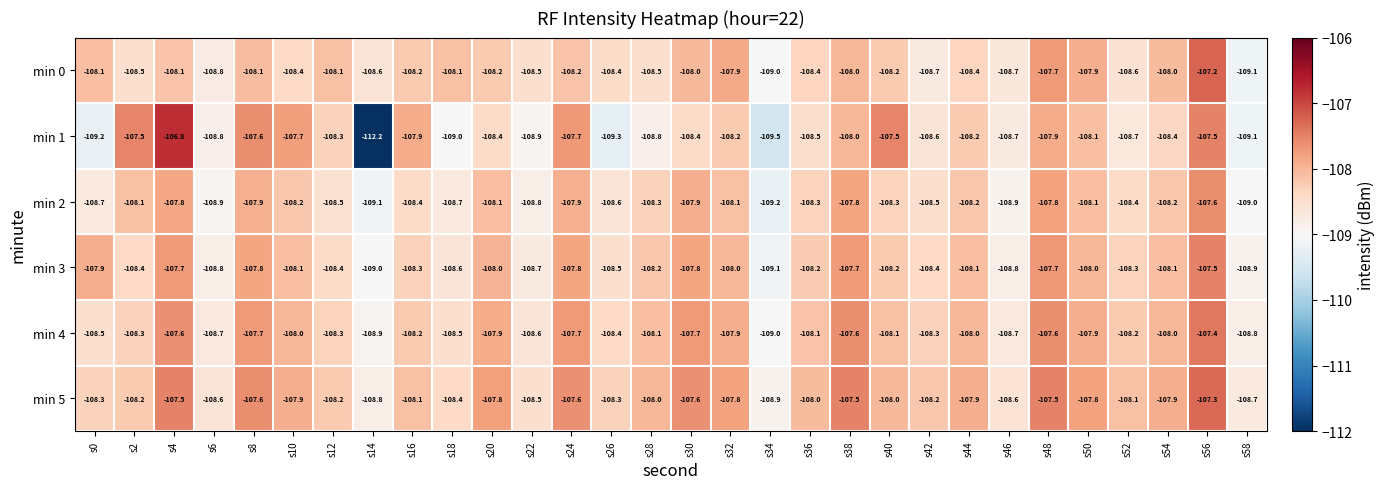

Rank the series at s20 from highest to lowest value.

min 5, min 4, min 3, min 2, min 0, min 1